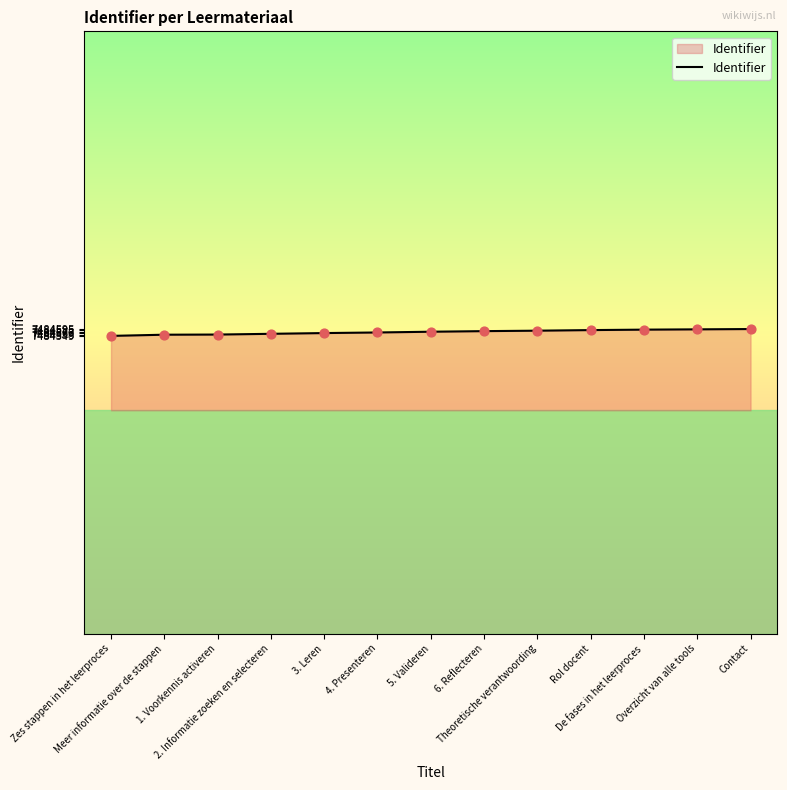

What is the ratio of the value at De fases in het leerproces to the value at Meer informatie over de stappen?

1.0